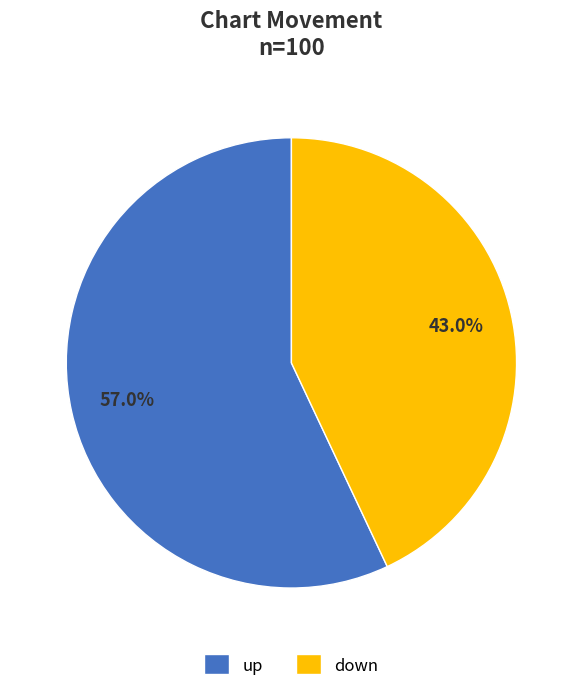

The down slice represents 43% of the pie. True or false?

True